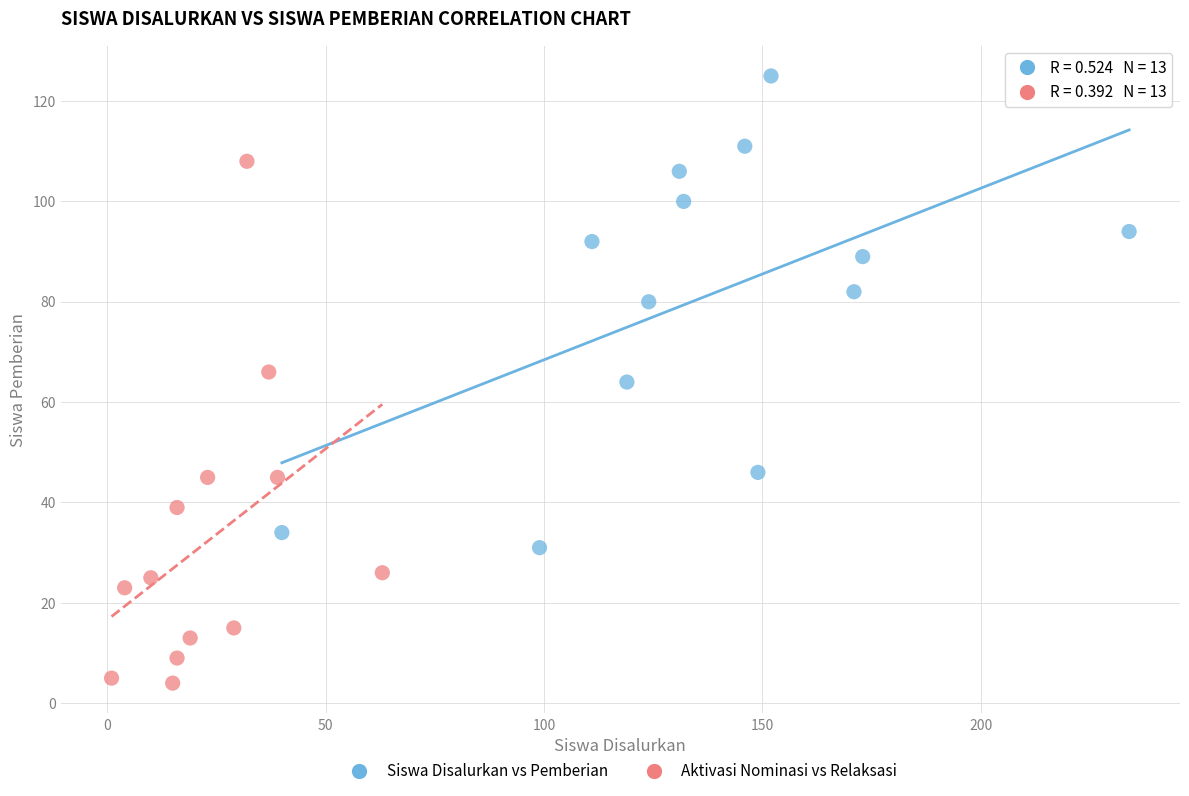

Which series reaches the minimum Y coordinate?

Aktivasi Nominasi vs Relaksasi